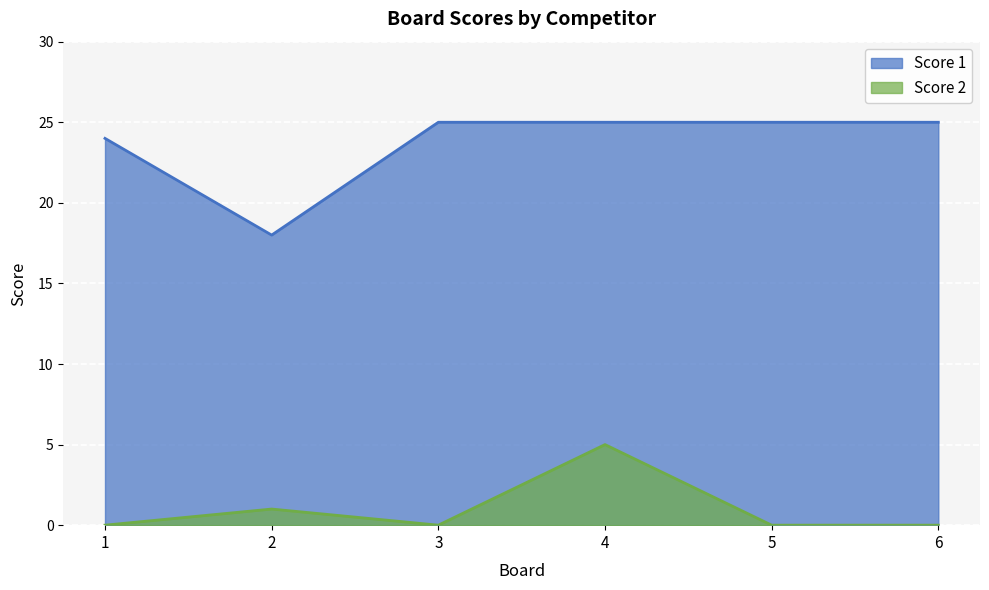

Rank the categories by Score 1 value from lowest to highest.

2, 1, 3, 4, 5, 6